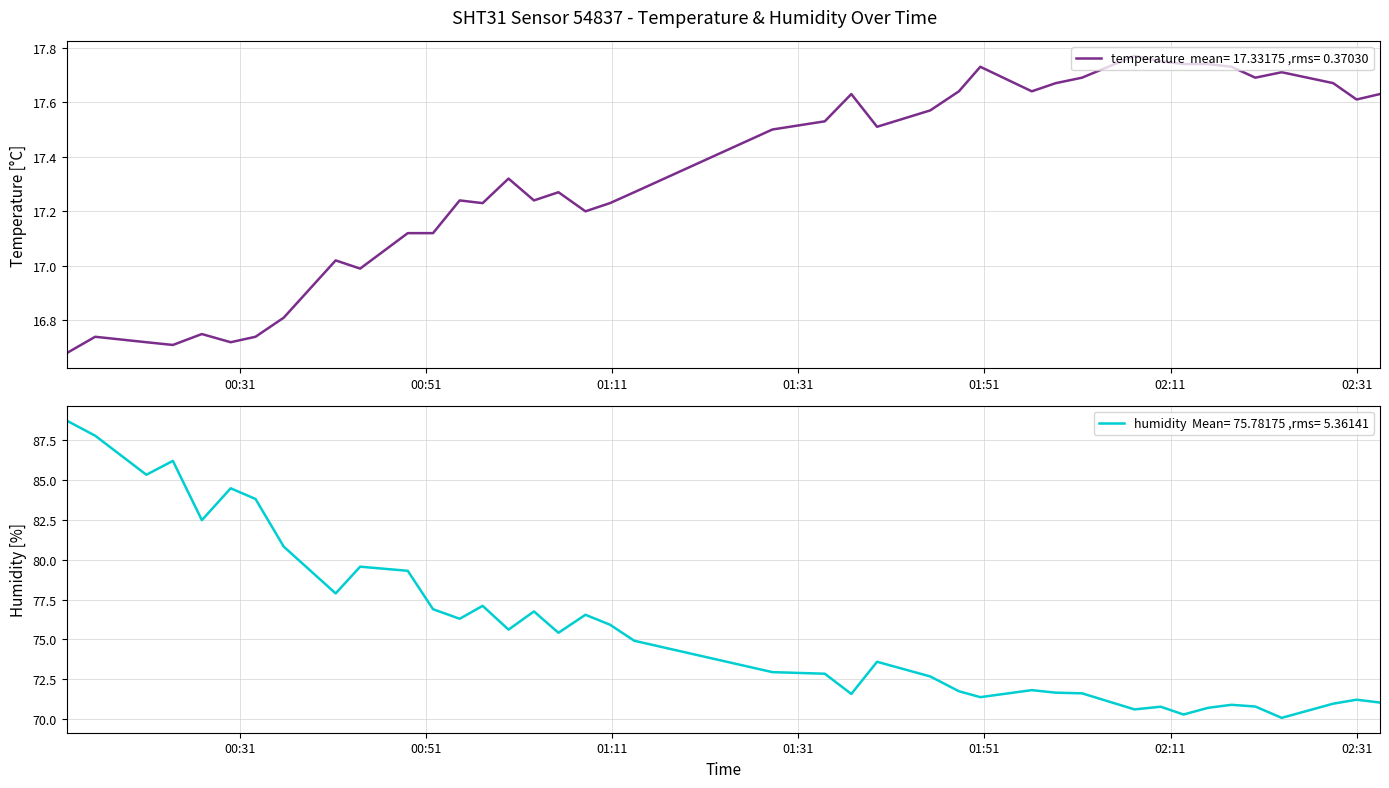

What are all the series names shown in the legend?

temperature, humidity